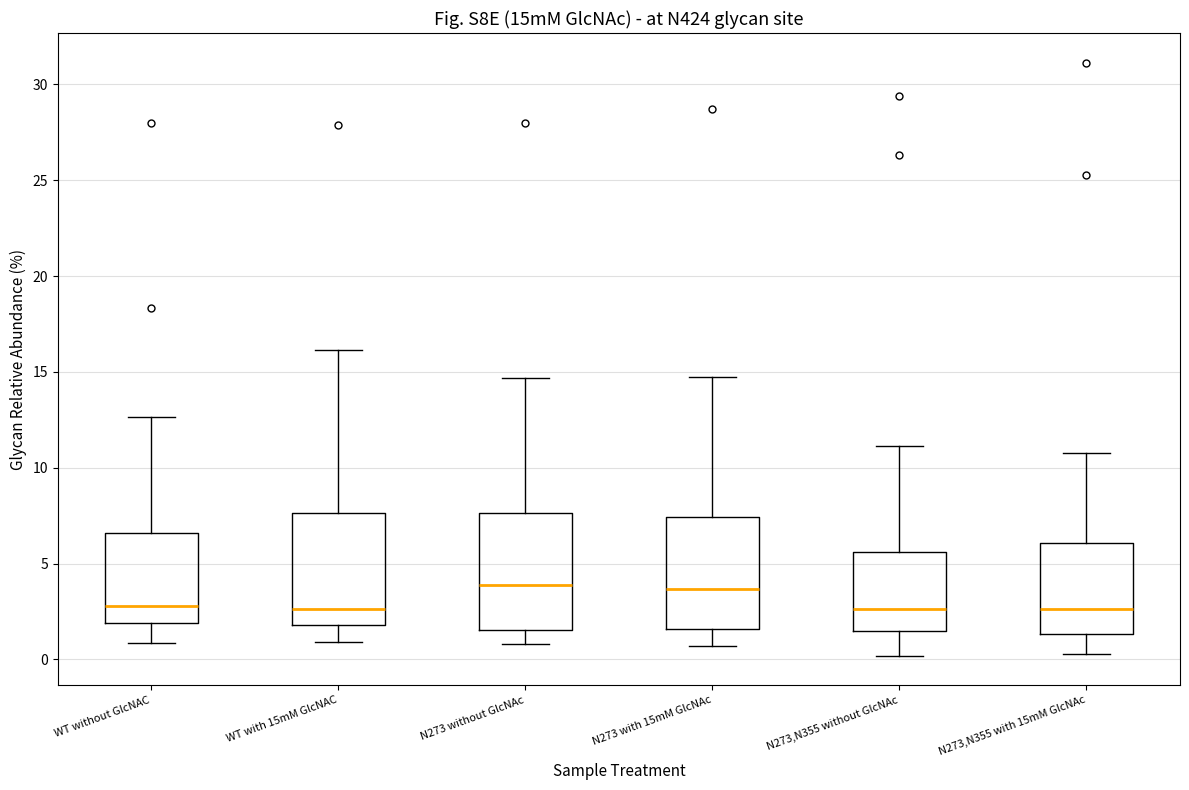

Where does the upper whisker of the box for WT without GlcNAC end on the y-axis? The values are not printed on the chart, so give them approximately, as read against the axis.

12.5